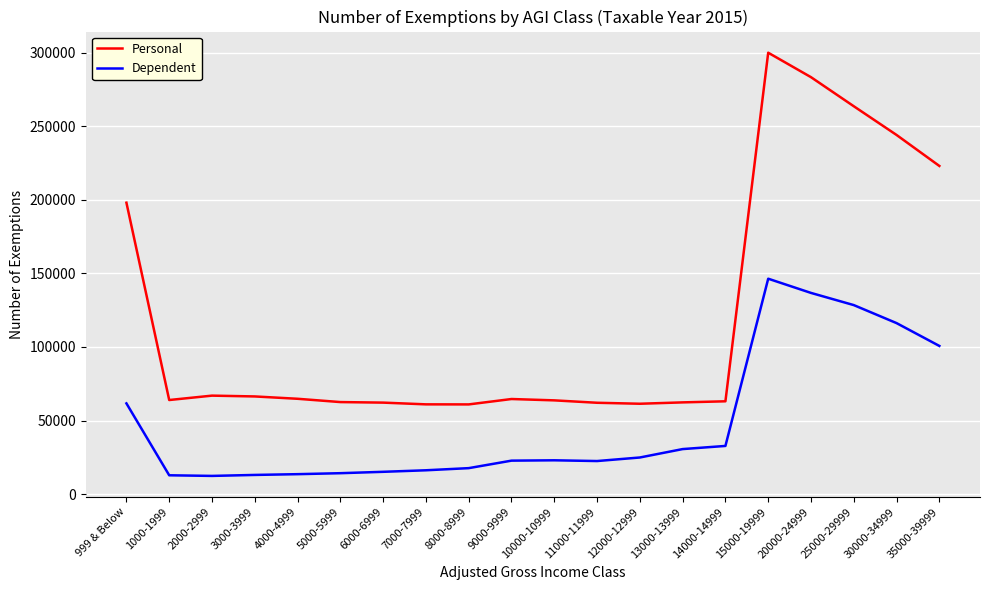

What is the difference between the maximum and minimum values in the Personal series?

239085